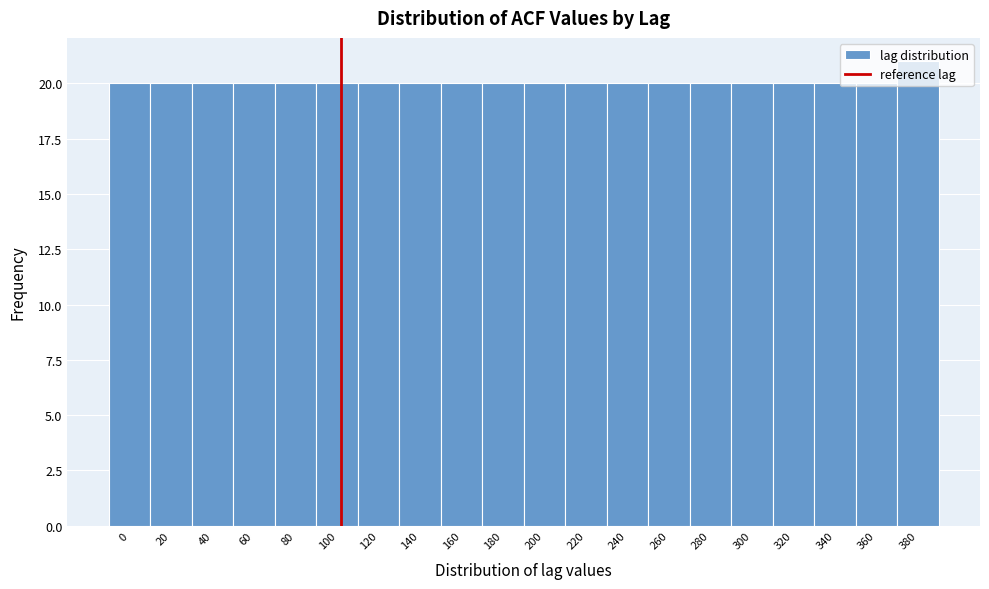

What is the minimum value shown in the chart?

20